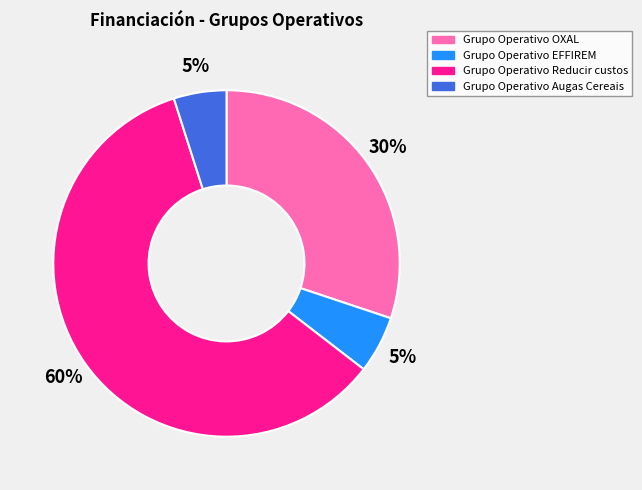

To the nearest percent, what percentage of the pie is Grupo Operativo OXAL?

30%